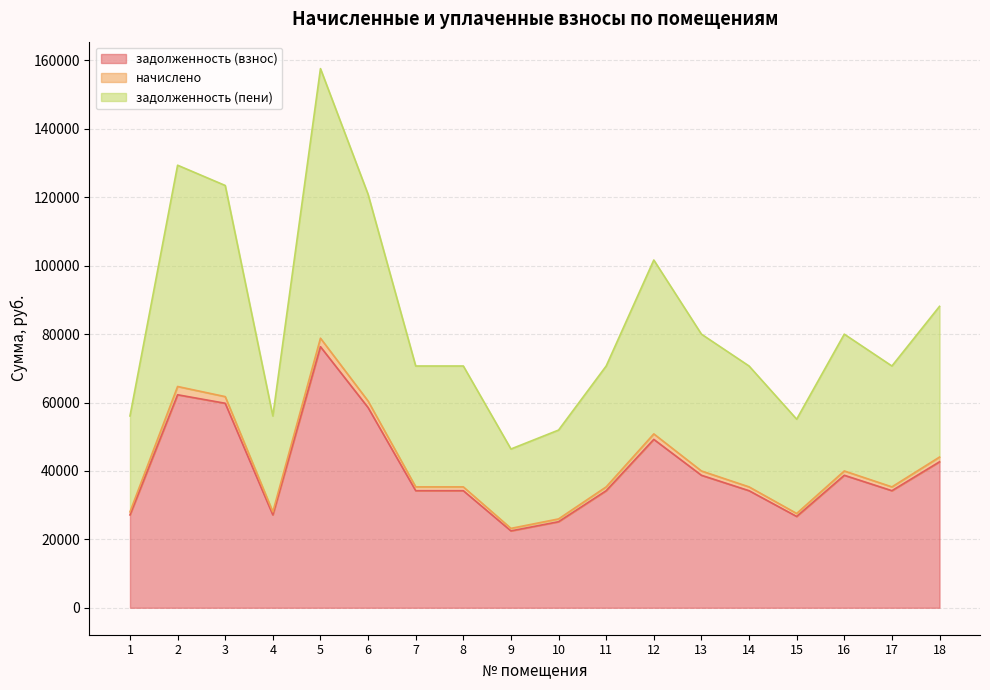

What is the spread (max minus min) of values at 4?

28919.8